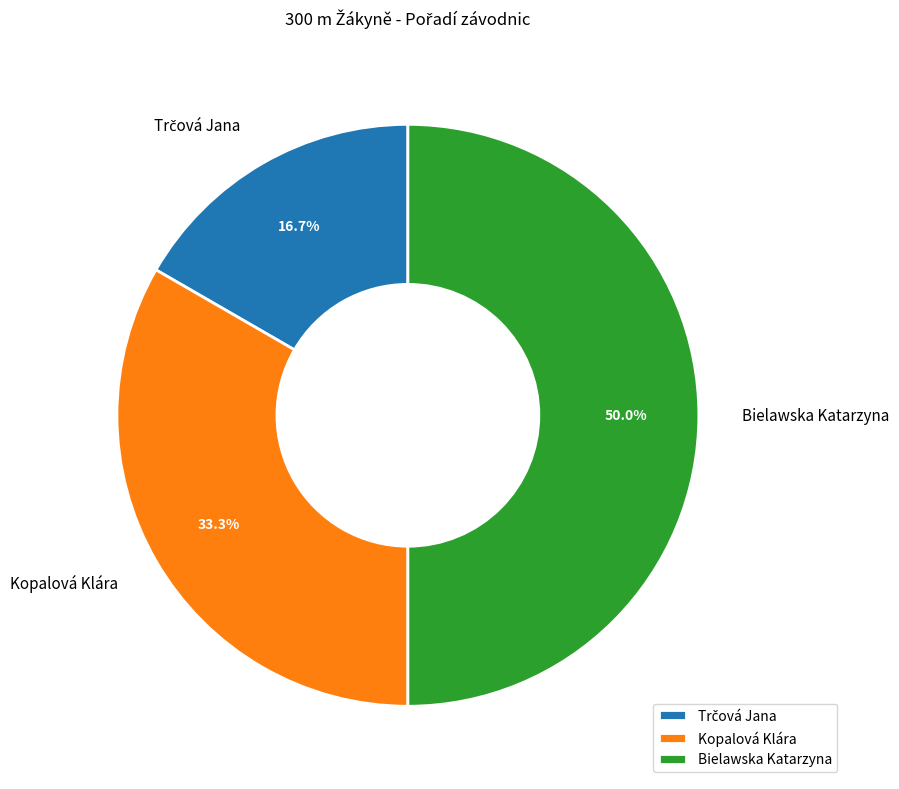

How much of the chart is everything except Kopalová Klára?

66.7%